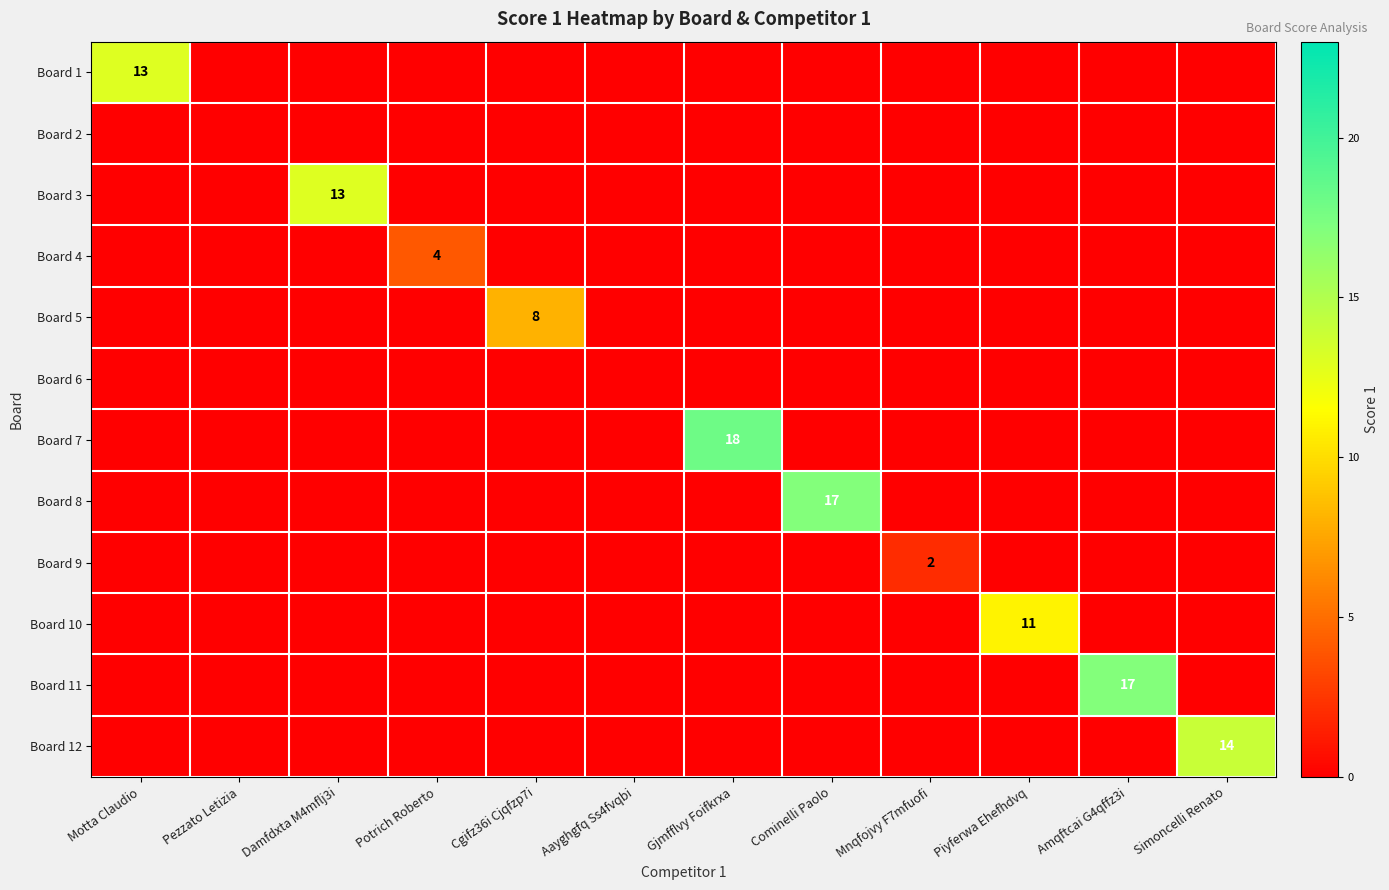

What is the average value of the Board 11 series?

1